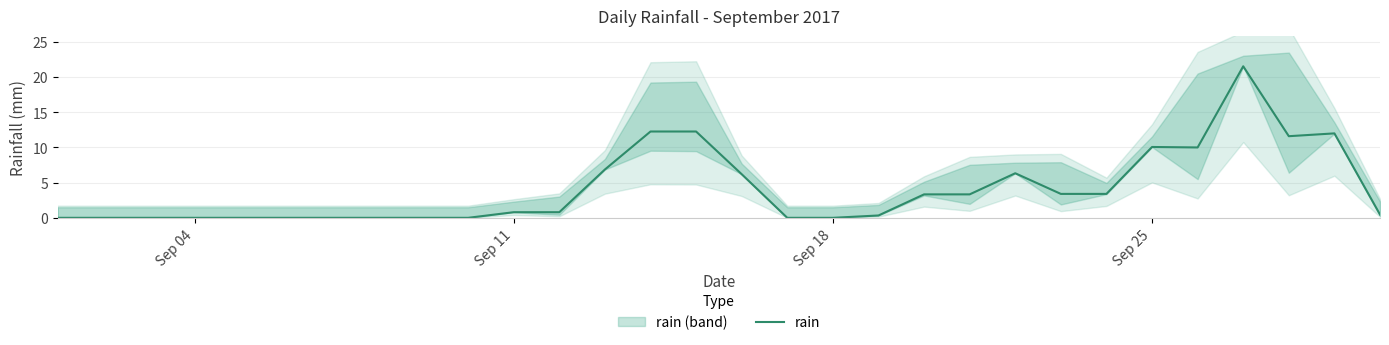

Reading right to left, transcribe all the data shown in this chart.

0.5	12.0	11.6	21.5	10.0	10.1	3.4	3.4	6.3	3.3	3.3	0.3	0.0	0.0	6.2	12.3	12.3	6.9	0.8	0.8	0.0	0.0	0.0	0.0	0.0	0.0	0.0	0.0	0.0	0.0